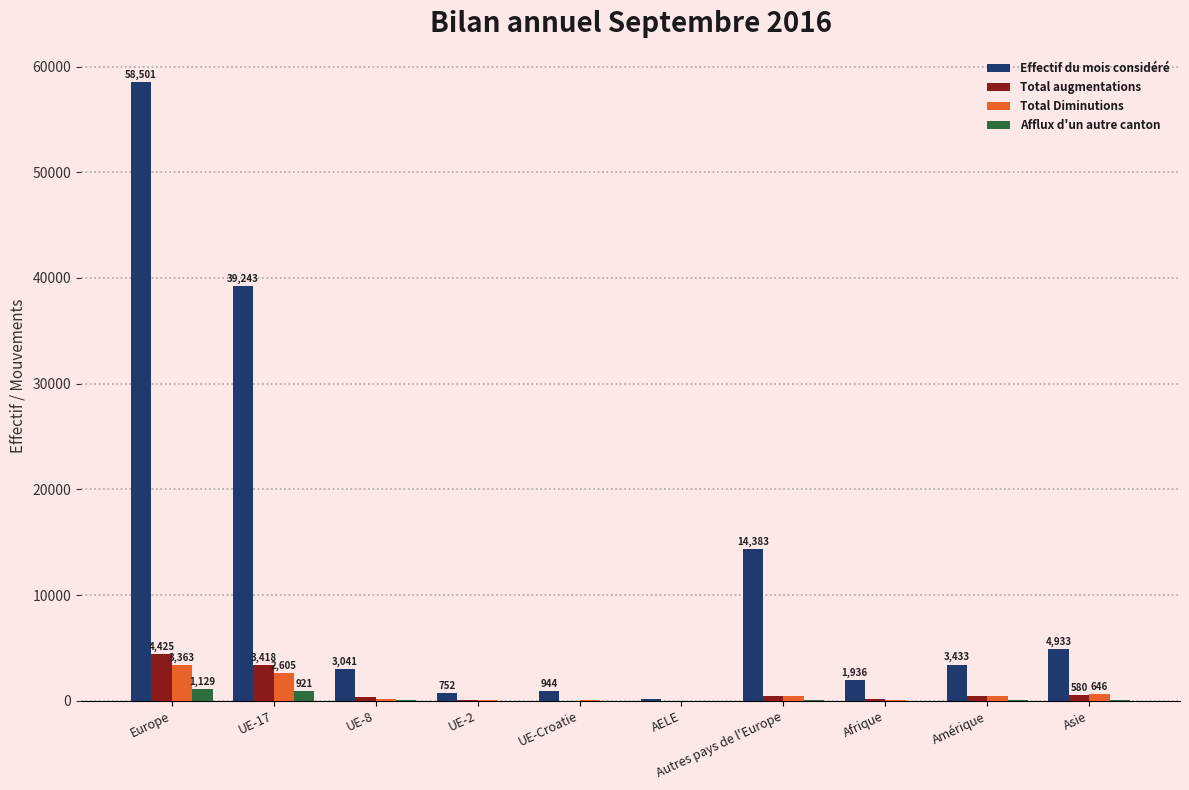

What is the maximum value shown in the chart?

58501